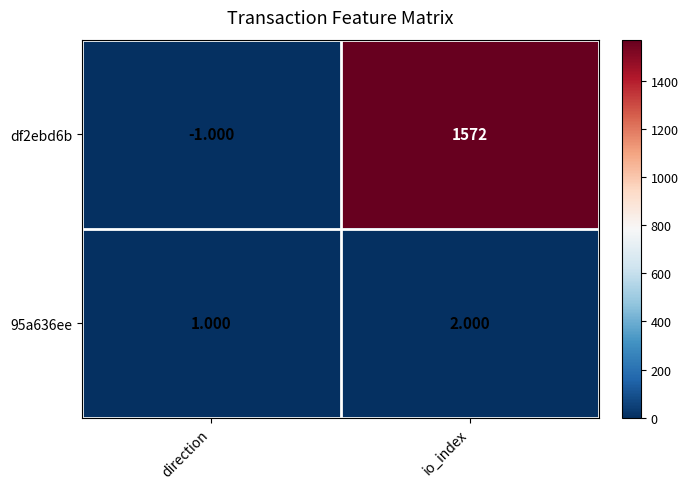

At which label is 95a636ee closest to 1?

direction